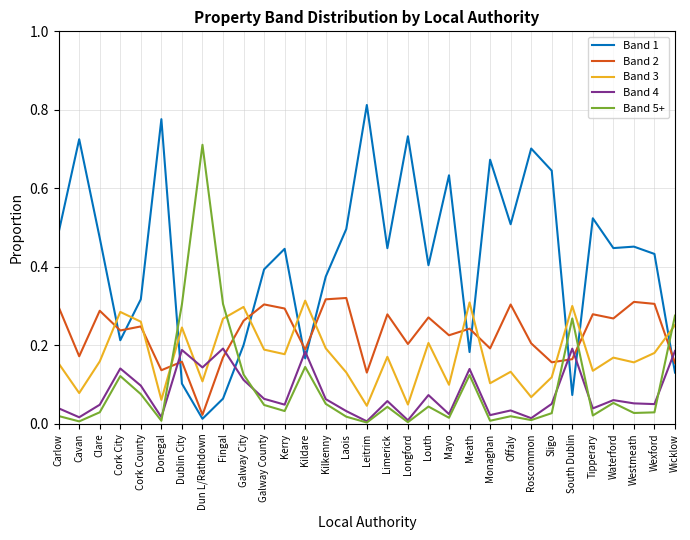

True or false: Band 5+ has a value of 0.1 at South Dublin.

False